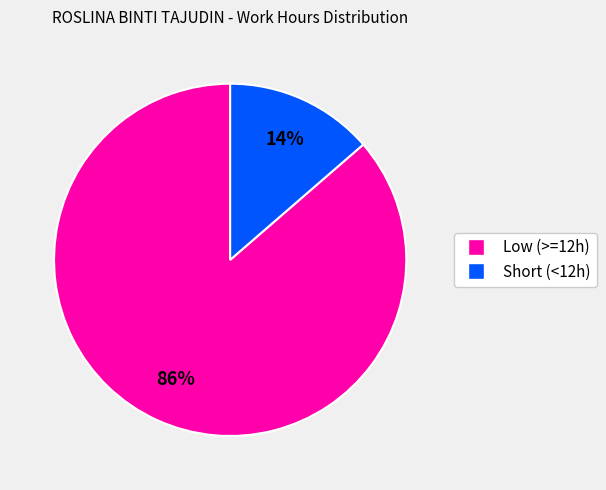

To the nearest percent, what is the average slice percentage?

50%